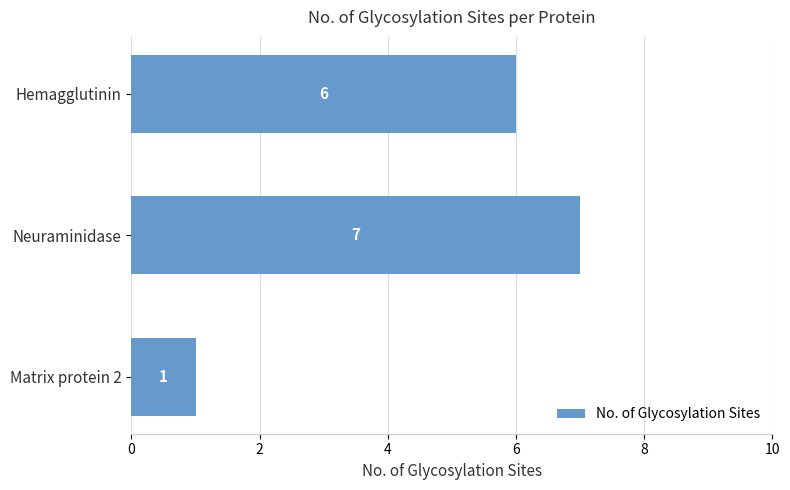

Which has a higher value, Matrix protein 2 or Neuraminidase?

Neuraminidase